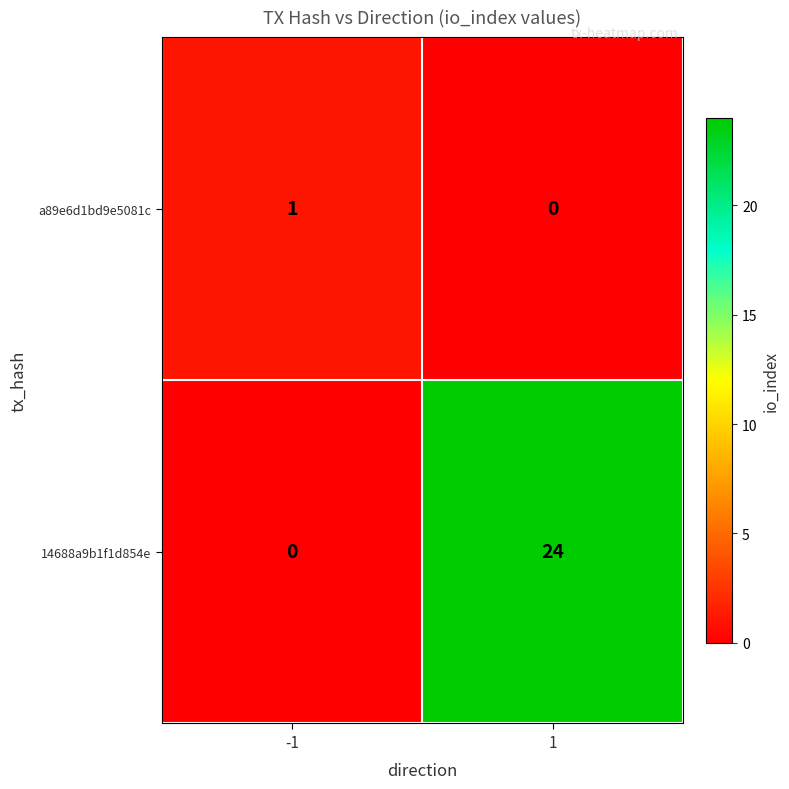

How many categories are shown in the chart?

2